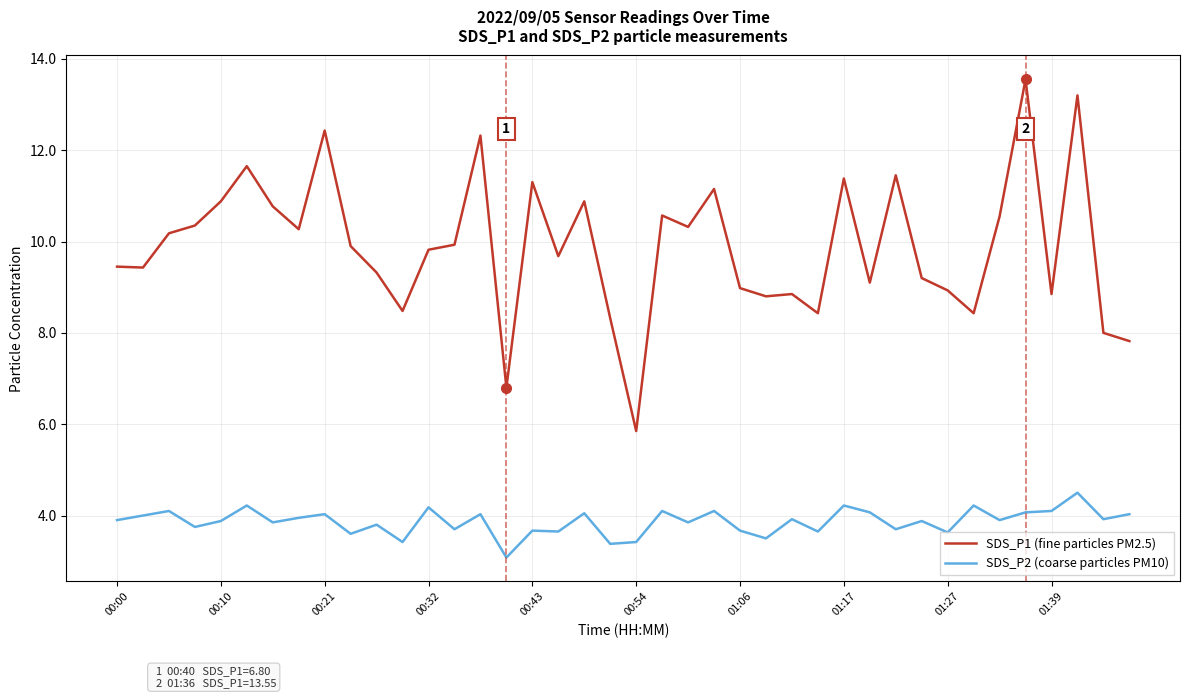

What is the minimum value shown in the chart?

3.1